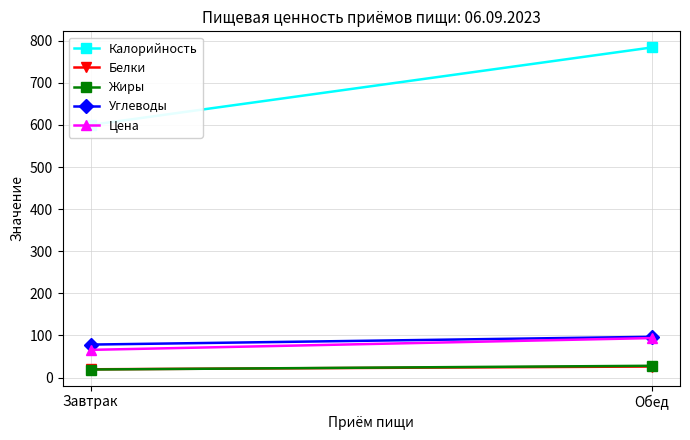

Which series has the largest total across all categories?

Калорийность